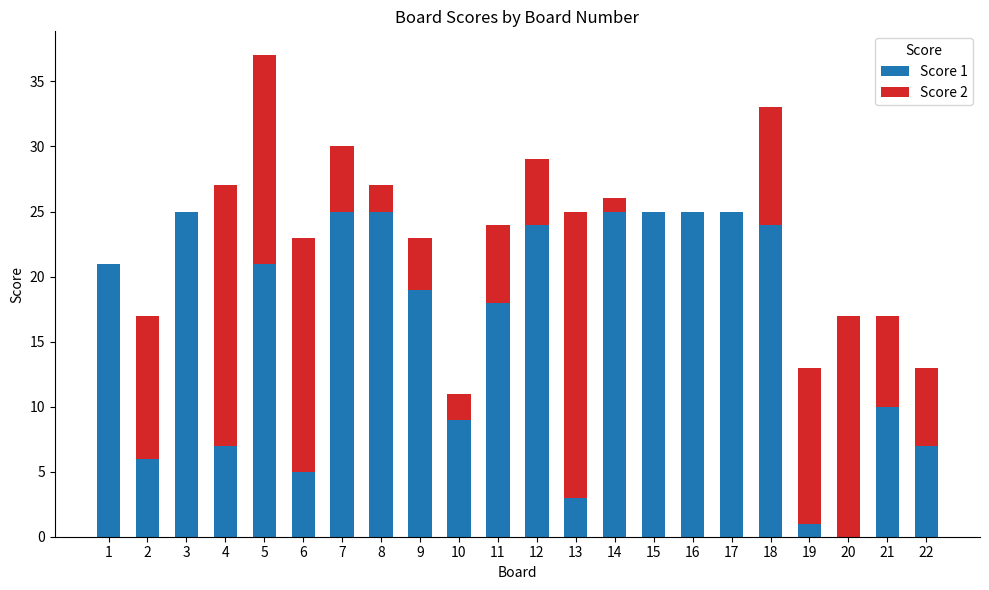

At which category is the sum across all series the highest?

5